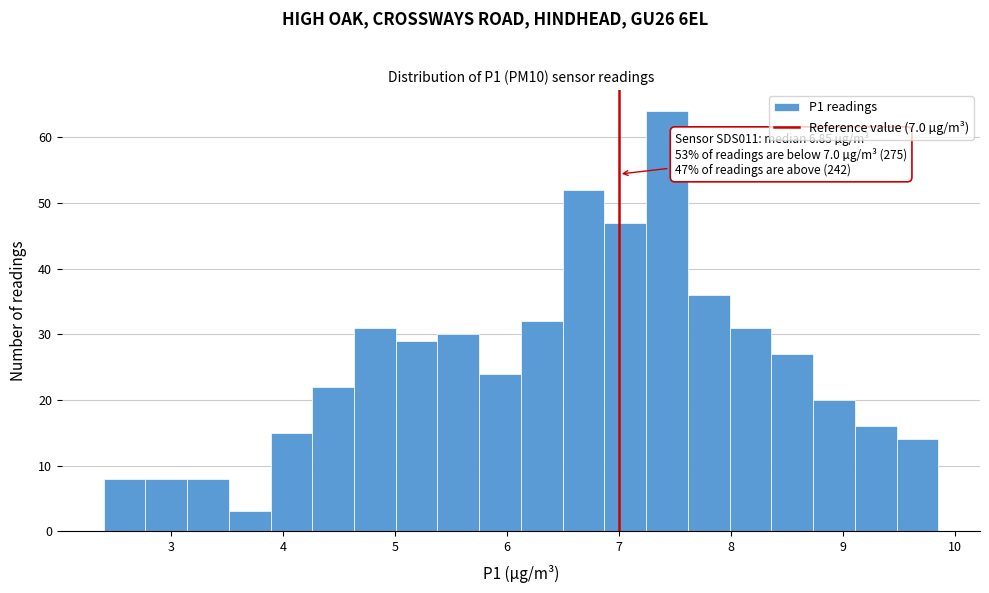

Read against the x-axis, roughly where is the centre of the tallest bar?

7.4